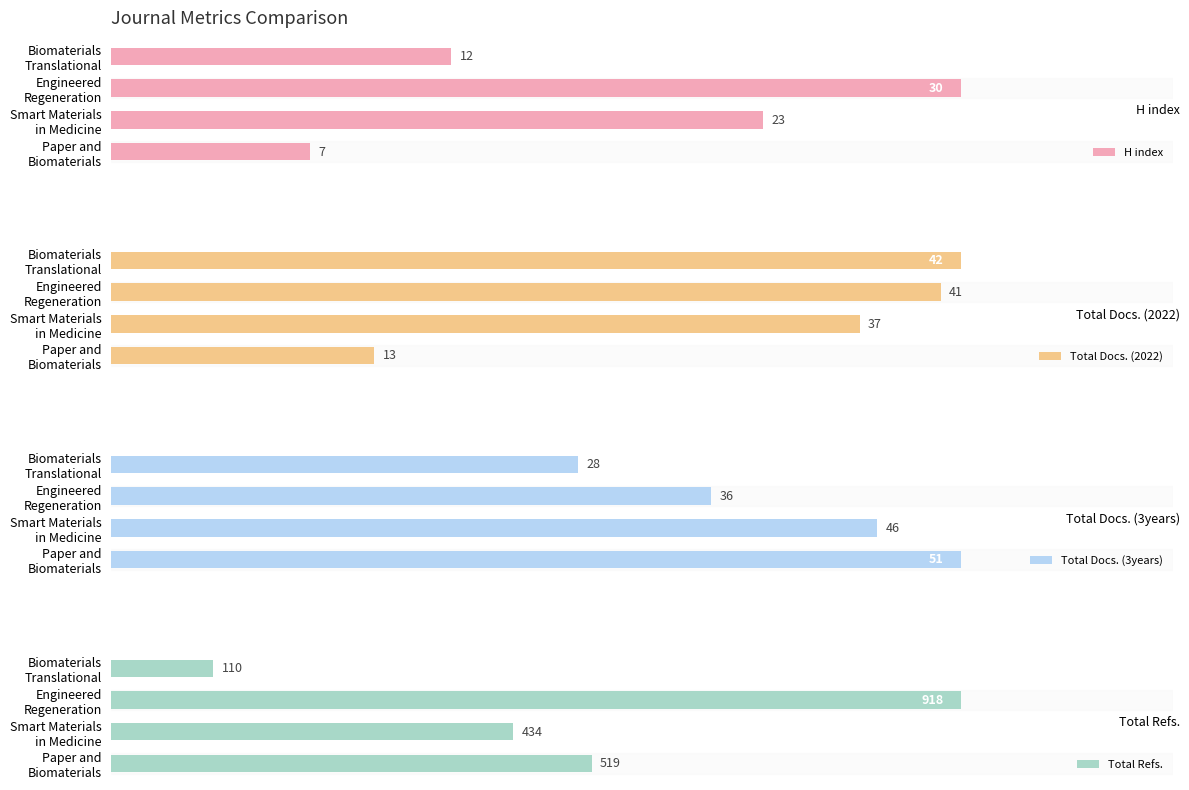

Are the bars grouped side by side (vs. stacked)?

Yes